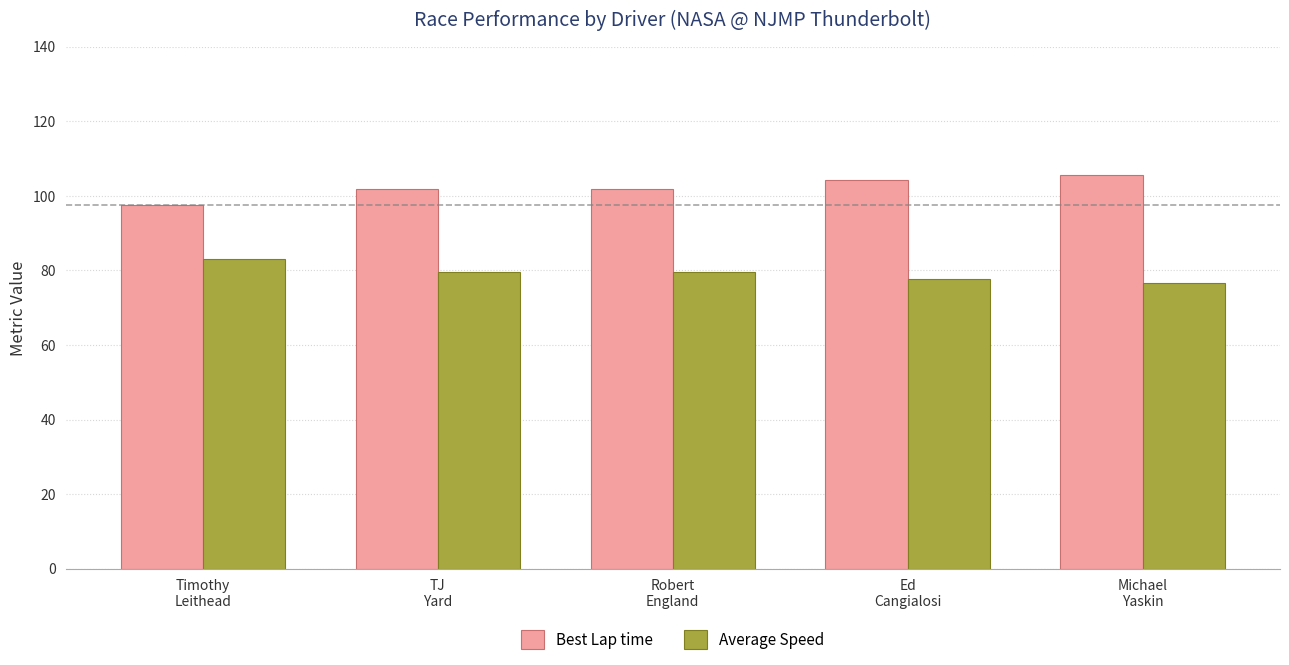

Is the value of Best Lap time at Timothy
Leithead greater than the value of Average Speed at Robert
England?

Yes